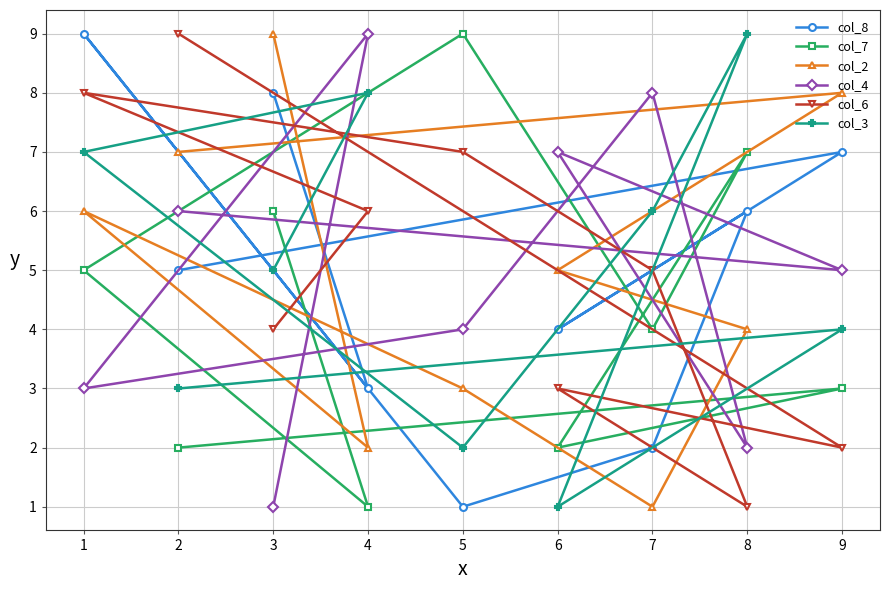

What is the maximum value shown in the chart?

9